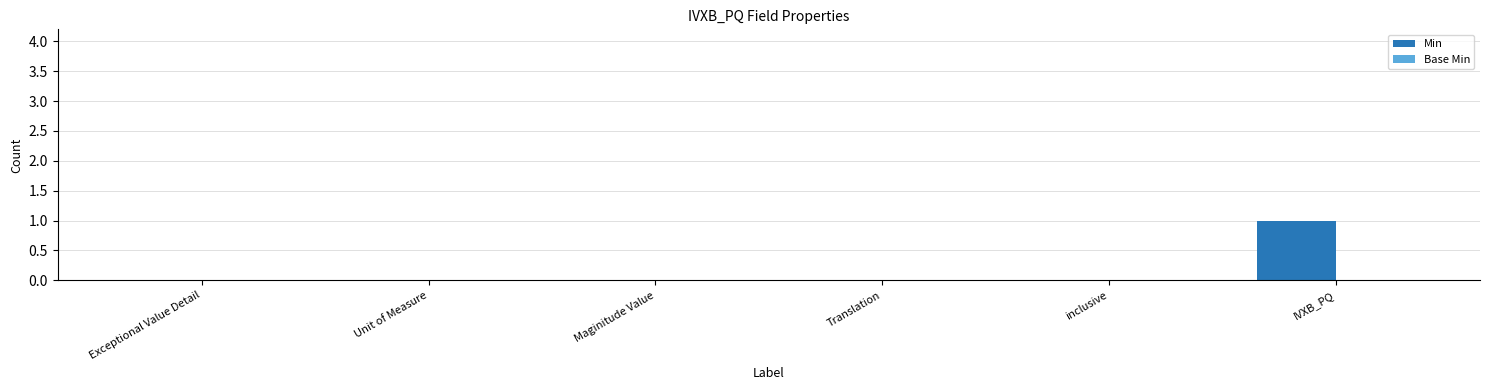

Between Exceptional Value Detail and IVXB_PQ, which is larger?

IVXB_PQ